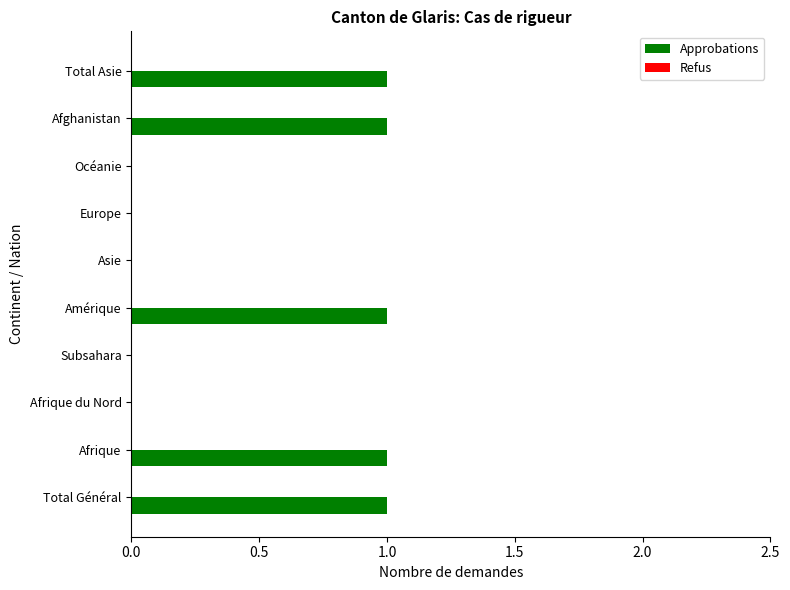

How many distinct data groups are displayed?

1